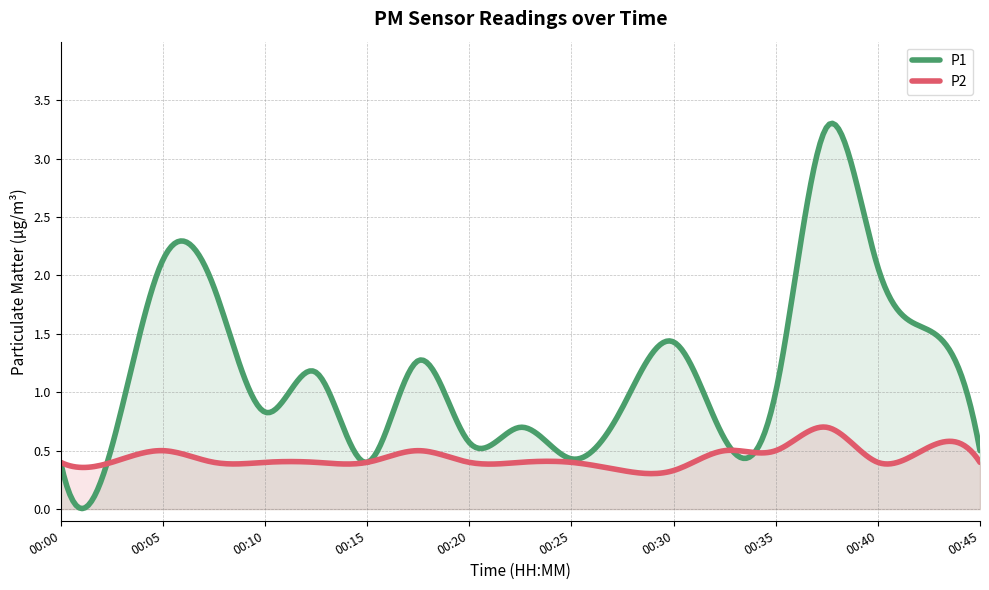

True or false: P2 has more than 2 interior local peaks.

True